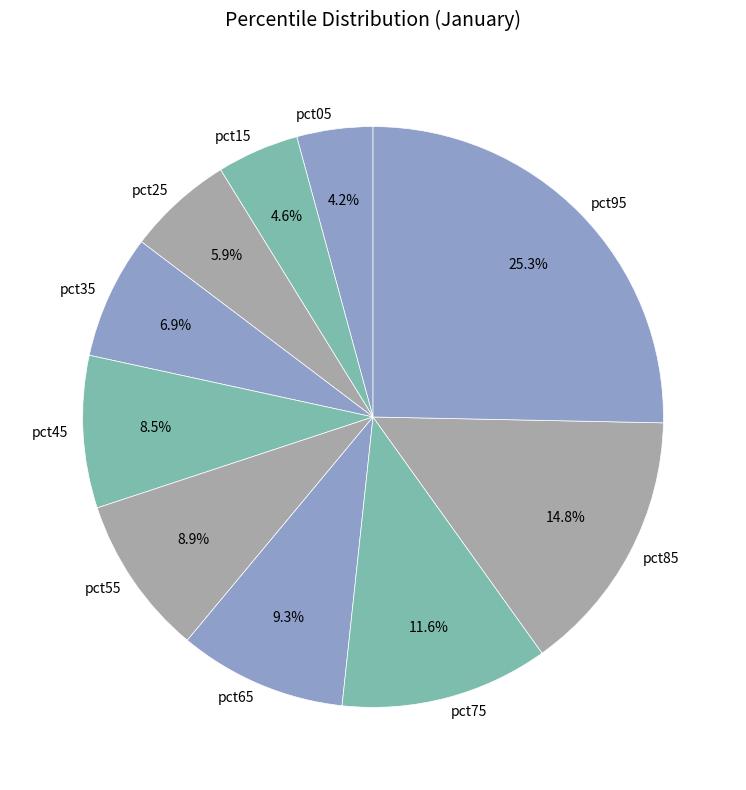

Combined, do pct25 and pct75 account for over 50%?

No